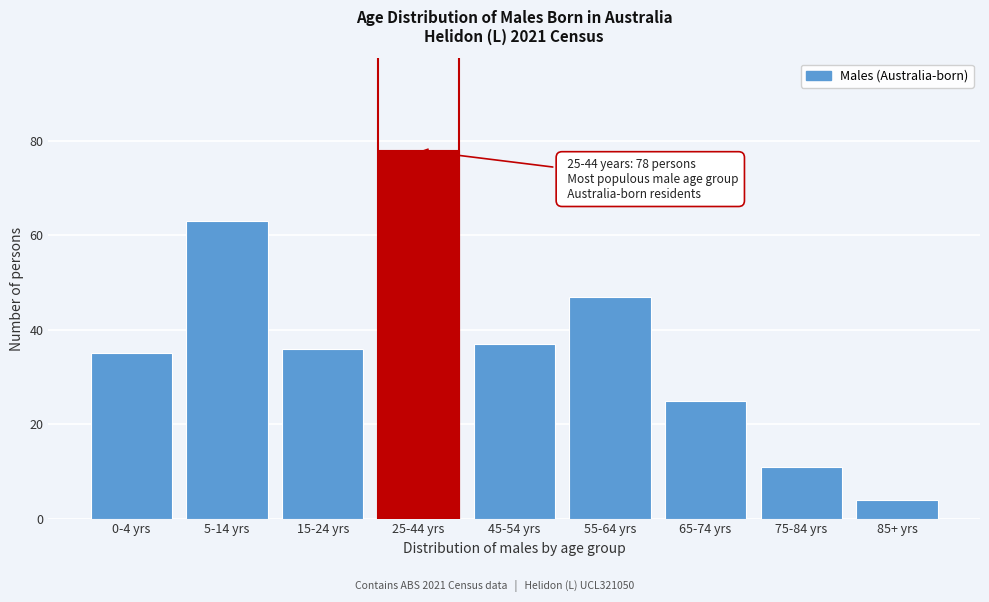

Reading left to right, extract all data points from this chart.

35	63	36	78	37	47	25	11	4